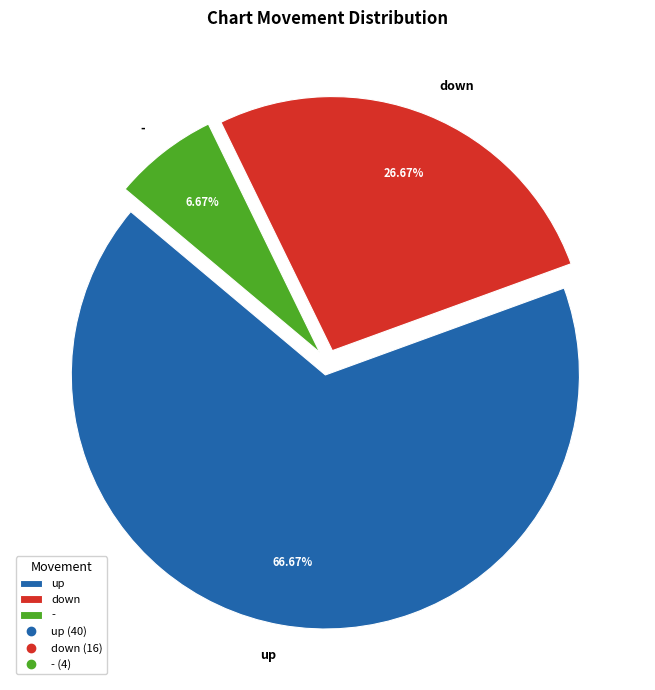

Count the number of slices in the pie.

3